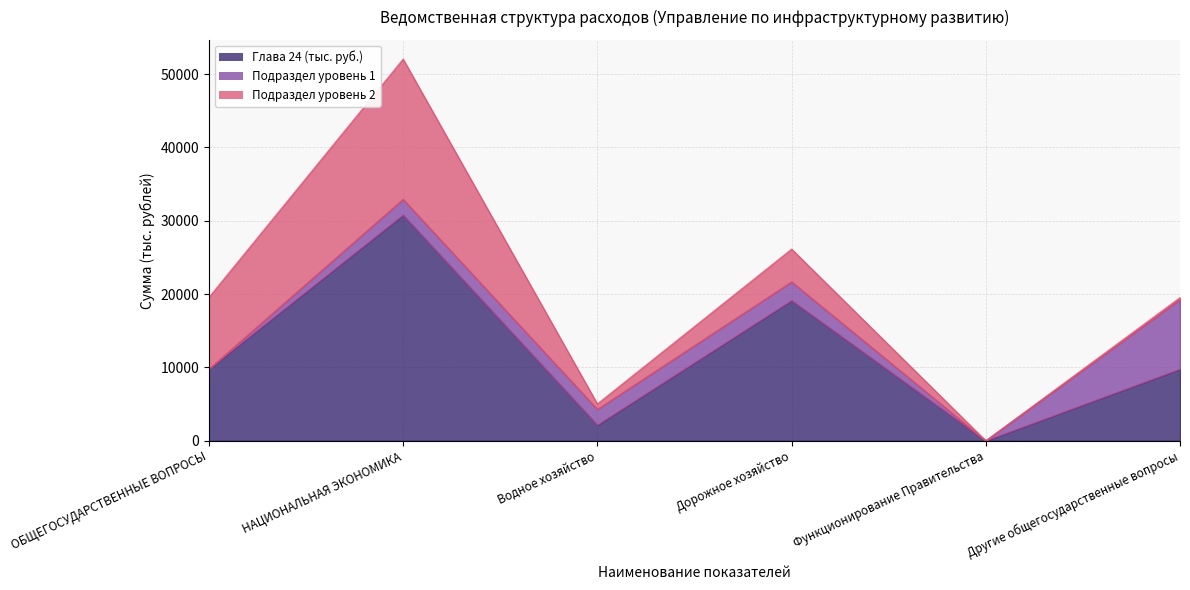

How many categories are shown in the chart?

6